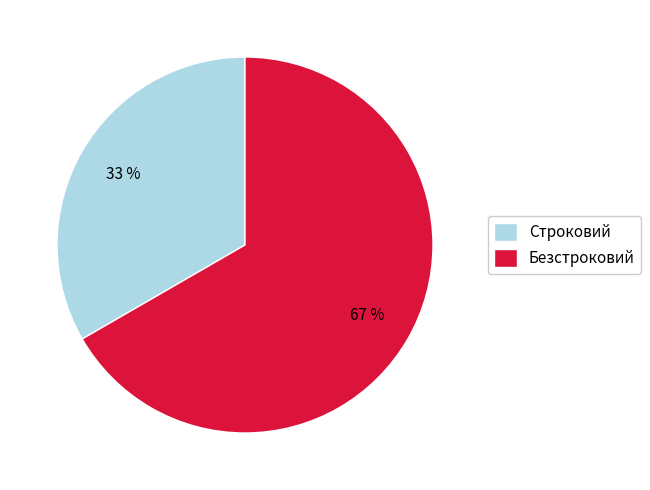

Between Строковий and Безстроковий, which is larger?

Безстроковий